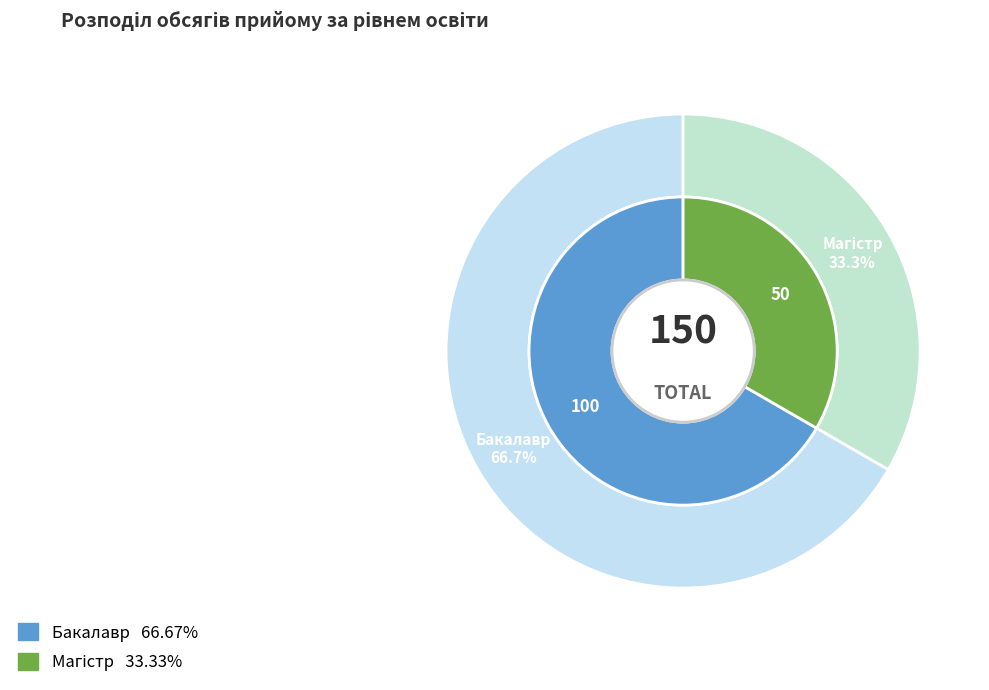

Between Магістр and Бакалавр, which is larger?

Бакалавр